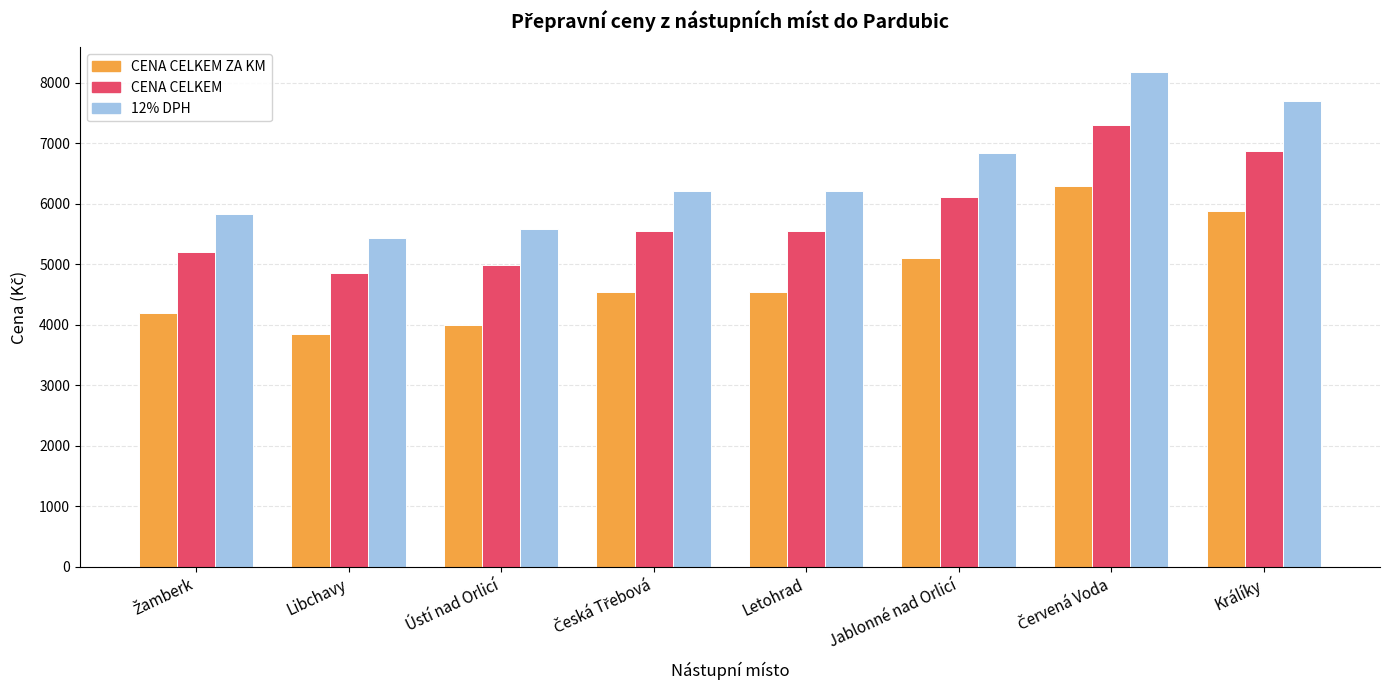

What is the difference between the second highest and minimum values in the CENA CELKEM series?

2030.0